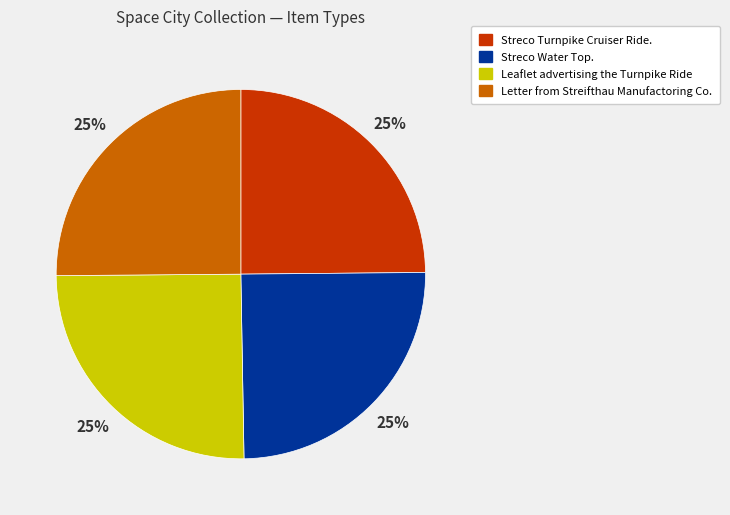

Does Leaflet advertising the Turnpike Ride account for over 50% of the chart?

No